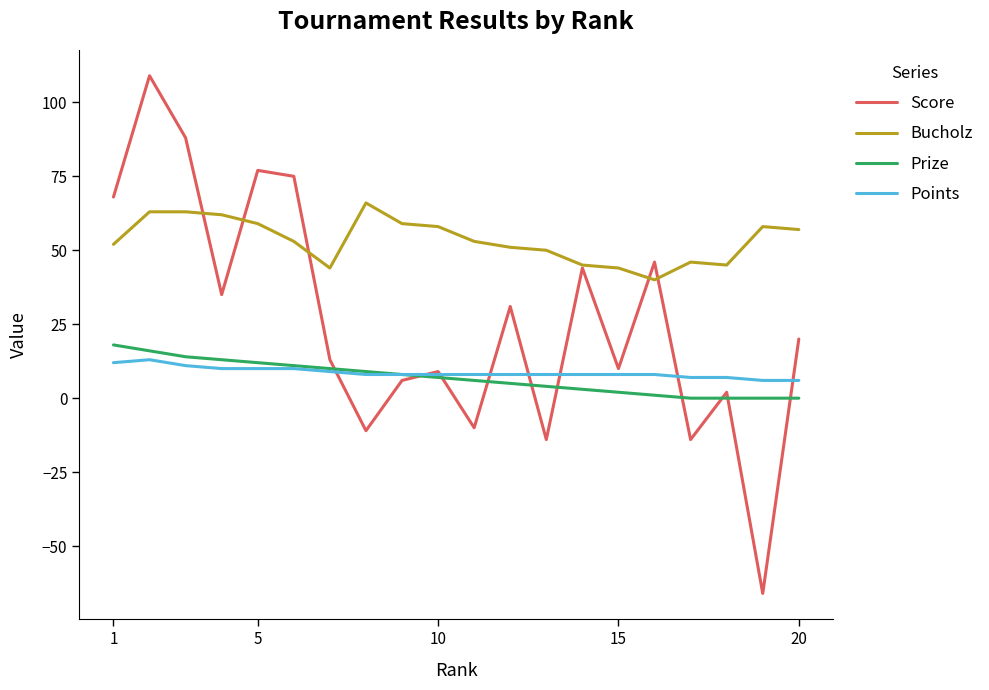

Which series has the widest spread of values?

Score